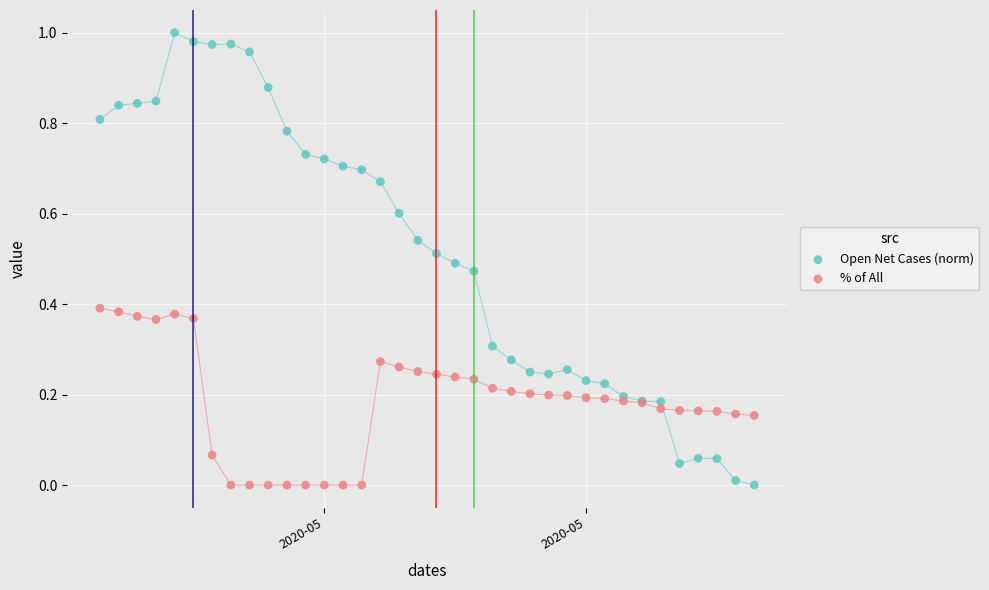

Which series has the widest spread of Y values?

Open Net Cases (norm)